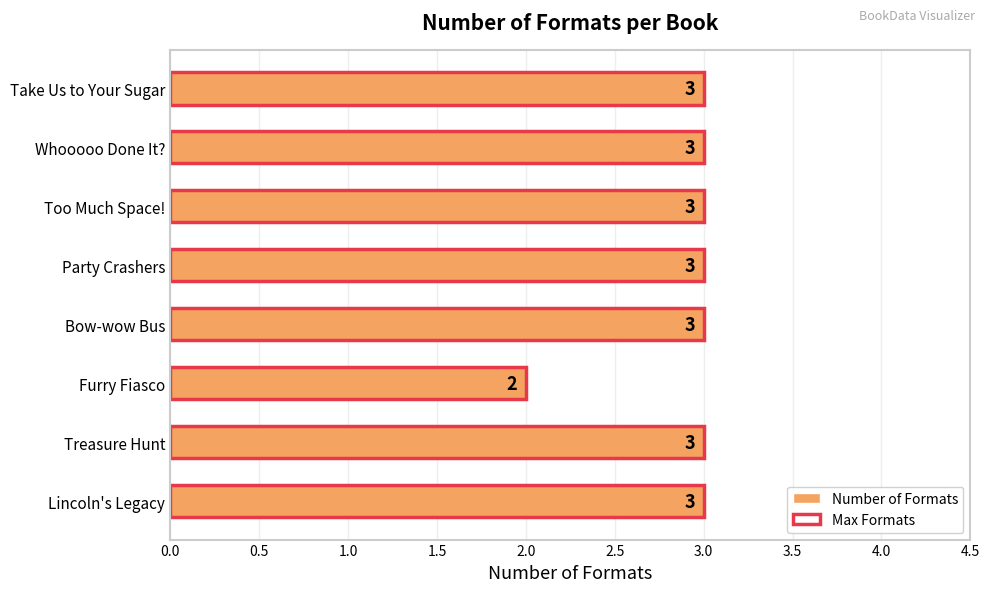

Is the value of Max Formats at Whooooo Done It? greater than the value of Number of Formats at Bow-wow Bus?

No